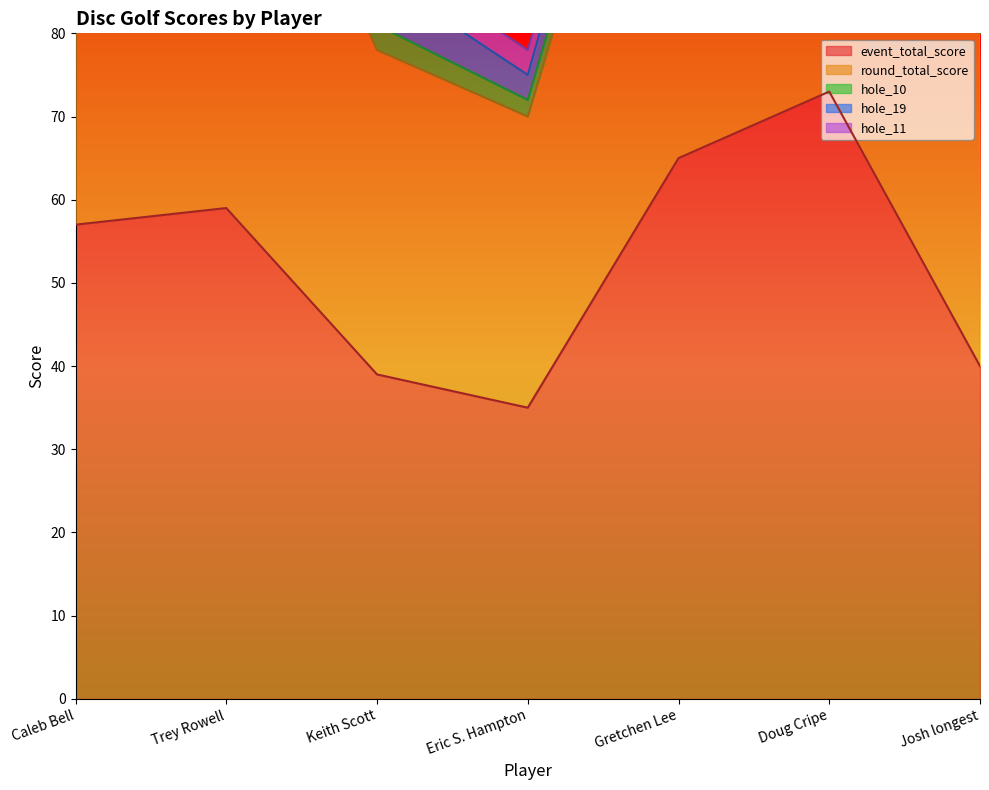

What is the maximum value shown in the chart?

73